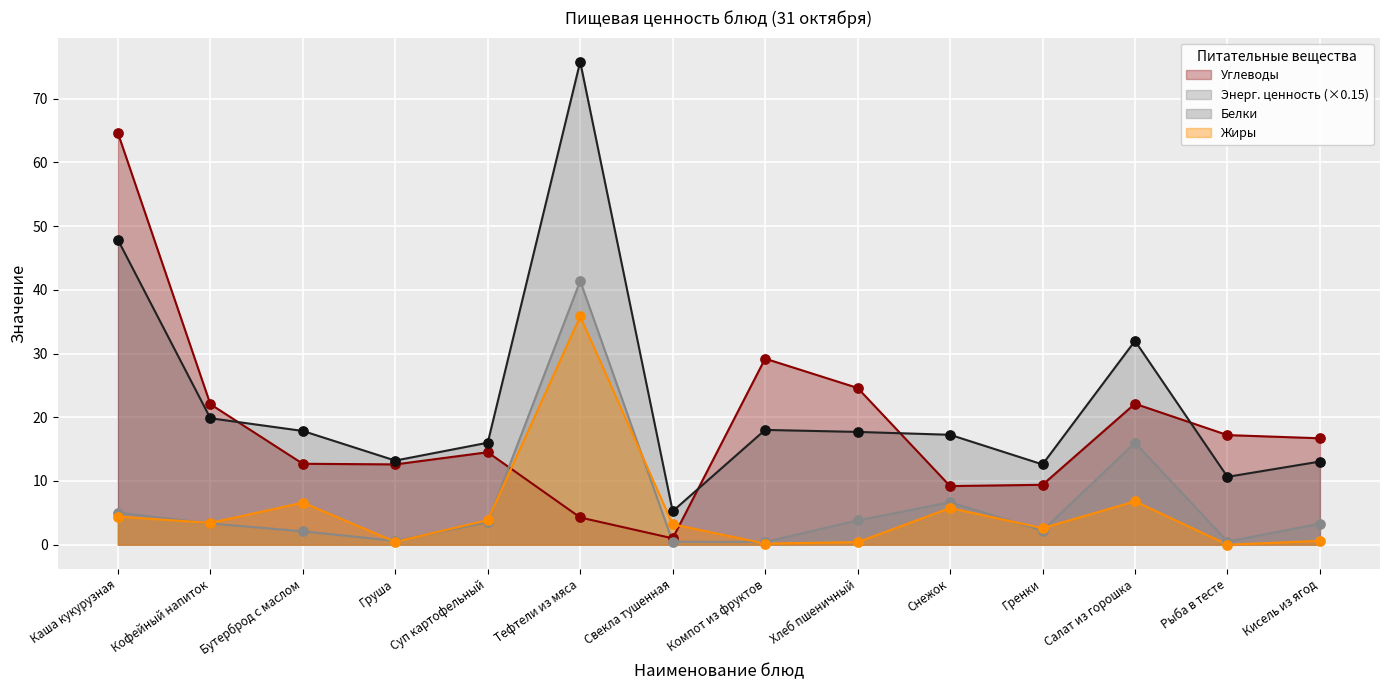

Which series has the widest spread of Y values?

Энерг. ценность